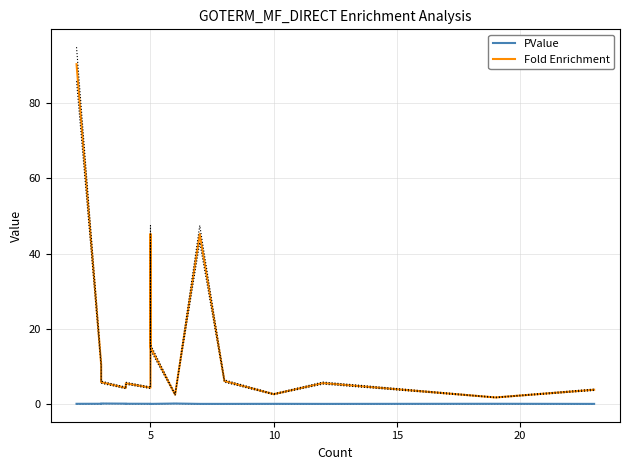

True or false: PValue and Fold Enrichment cross at least once.

False